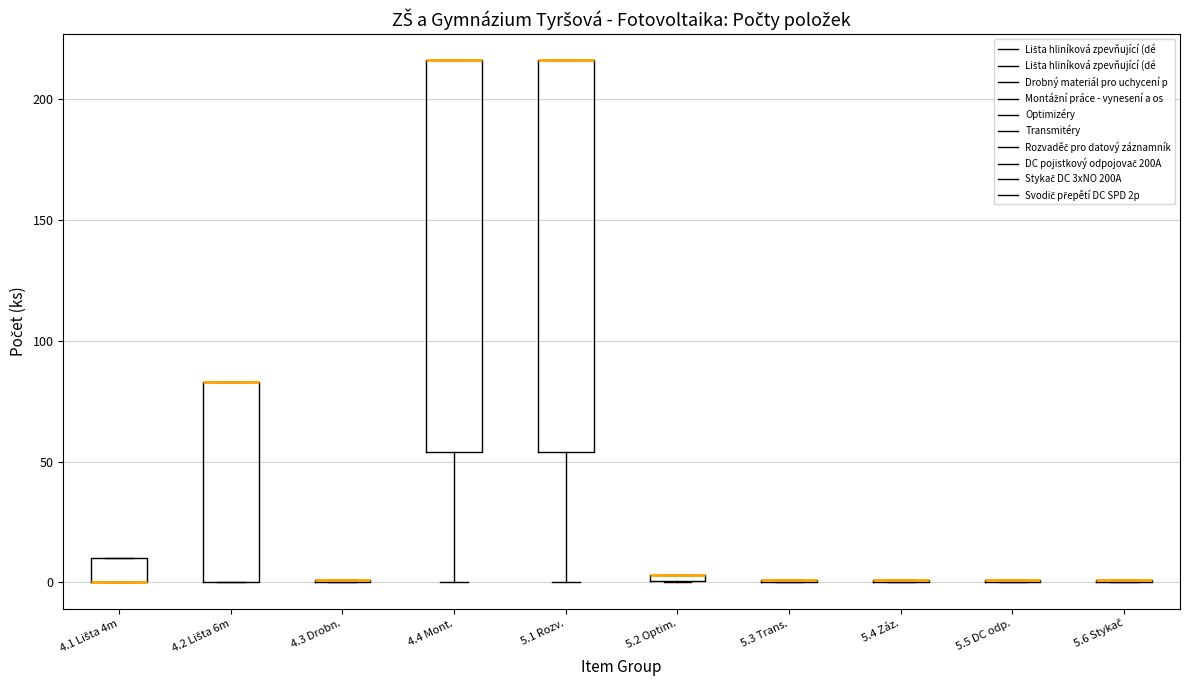

Where is the upper edge of the box for 4.4 Mont. on the y-axis? The values are not printed on the chart, so give them approximately, as read against the axis.

215